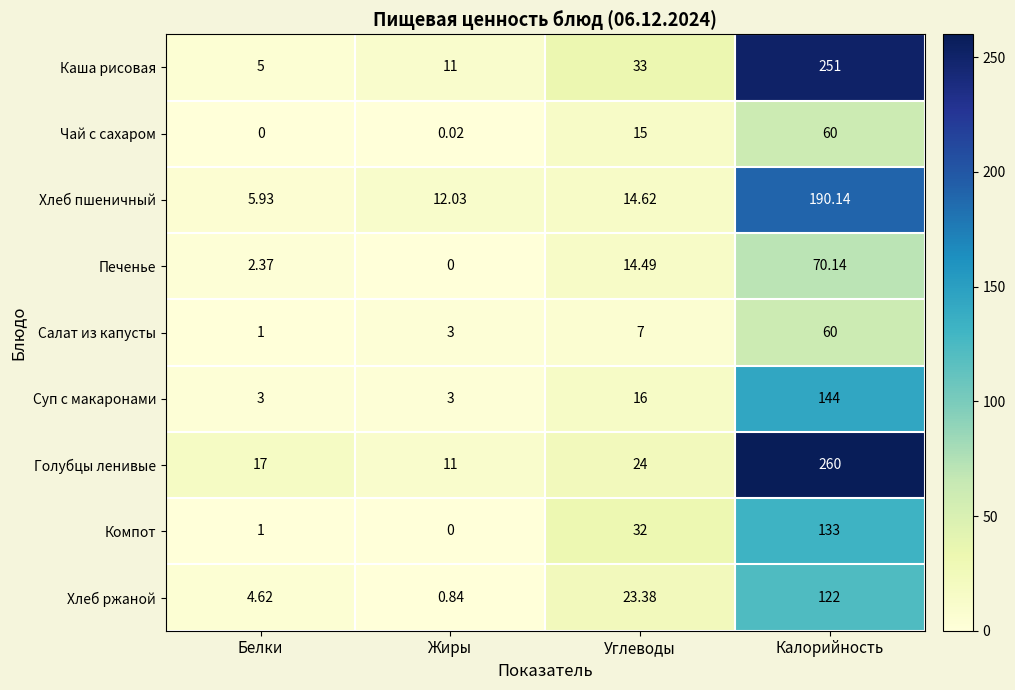

At which category does the chart reach its peak across all series?

Калорийность